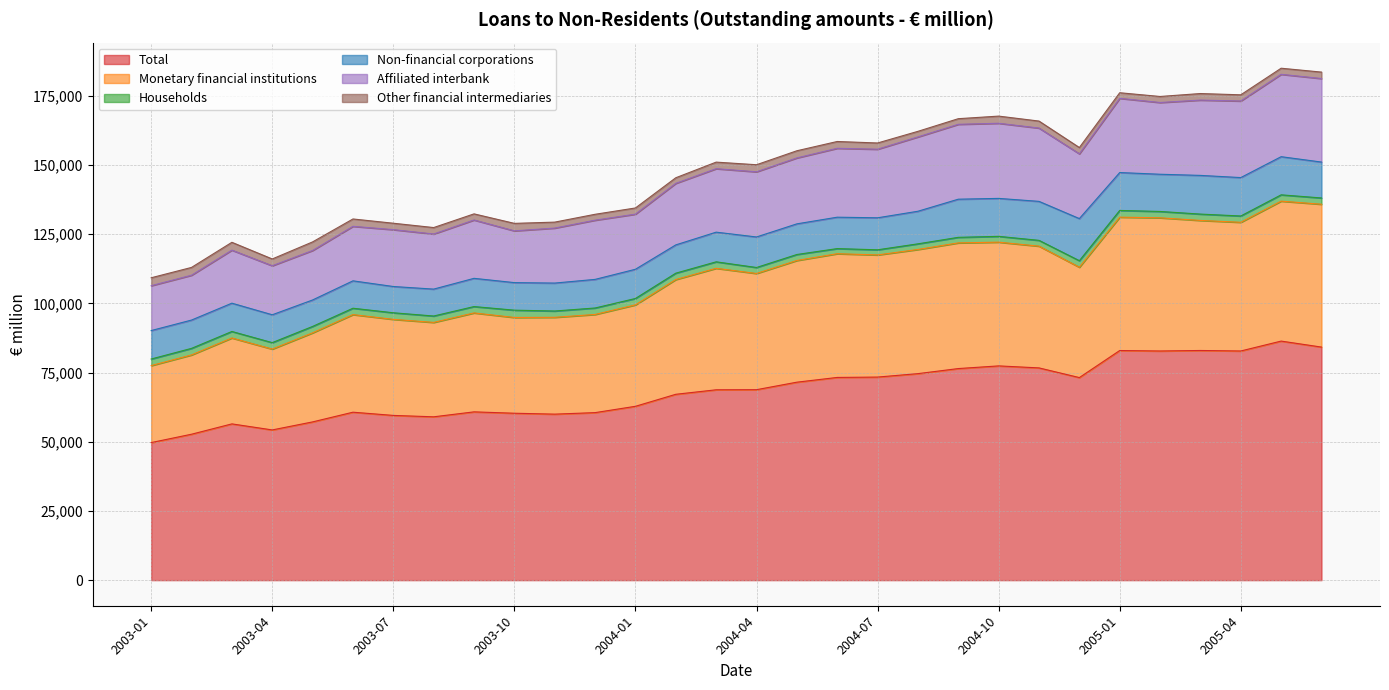

What is the sum of all Total values?

2057970